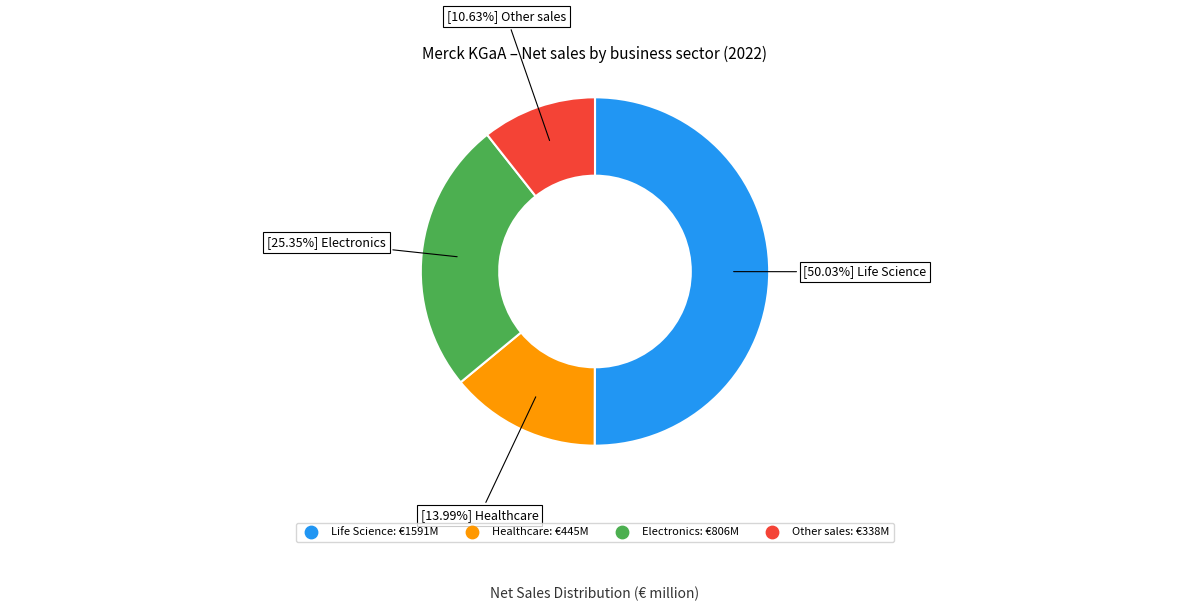

What percentage is the Healthcare slice, to the nearest percent?

14%